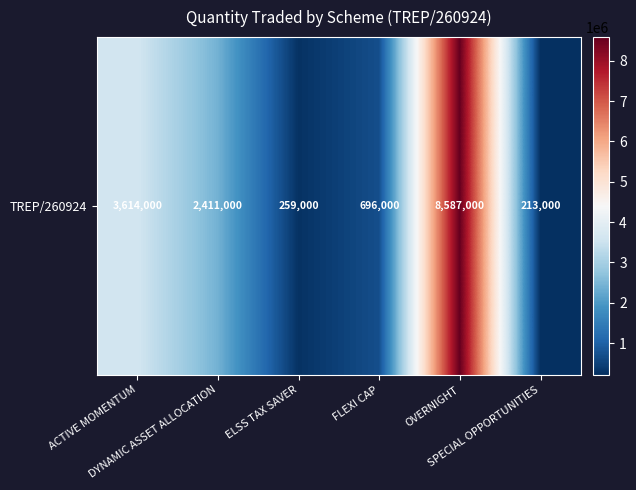

Reading left to right, transcribe all the data shown in this chart.

ACTIVE MOMENTUM=3614000	DYNAMIC ASSET ALLOCATION=2411000	ELSS TAX SAVER=259000	FLEXI CAP=696000	OVERNIGHT=8587000	SPECIAL OPPORTUNITIES=213000